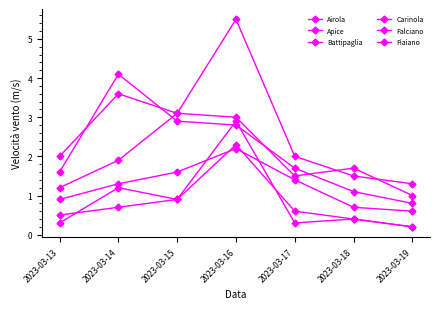

What is the approximate value of Carinola at 2023-03-13?

0.5